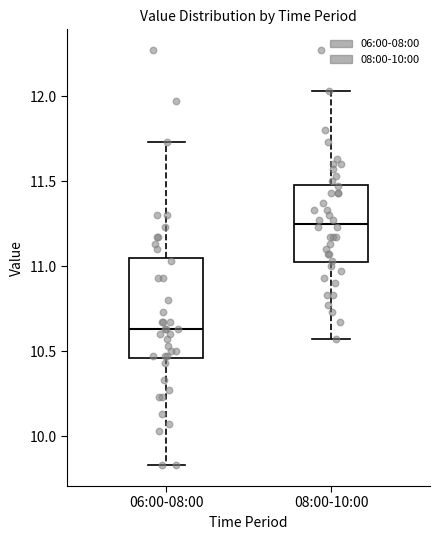

Where does the lower whisker of the box for 06:00-08:00 end on the y-axis? The values are not printed on the chart, so give them approximately, as read against the axis.

9.85